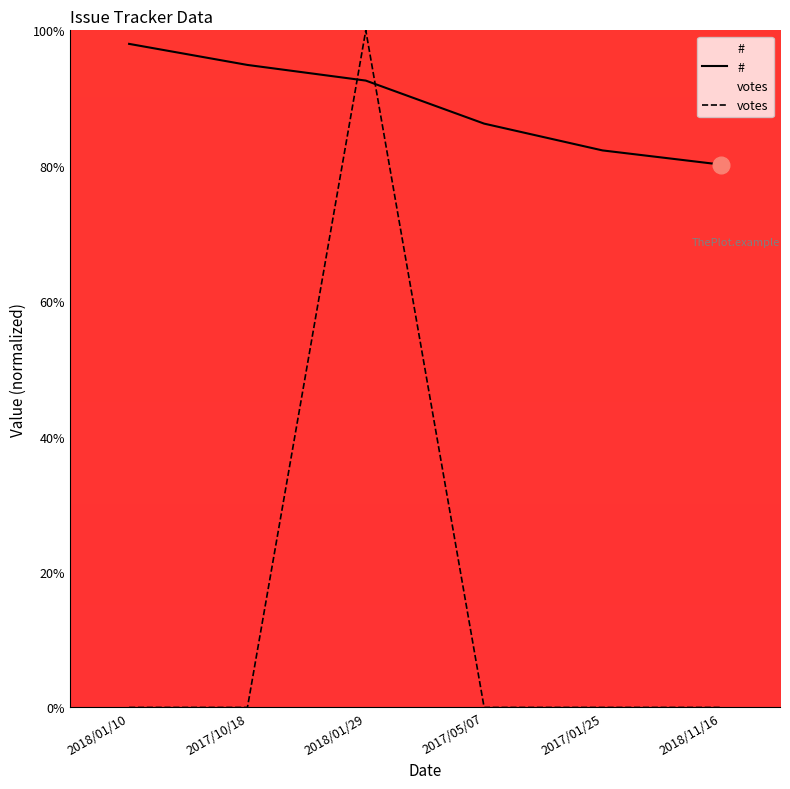

What is the label of the 3rd point from the right?

2017/05/07